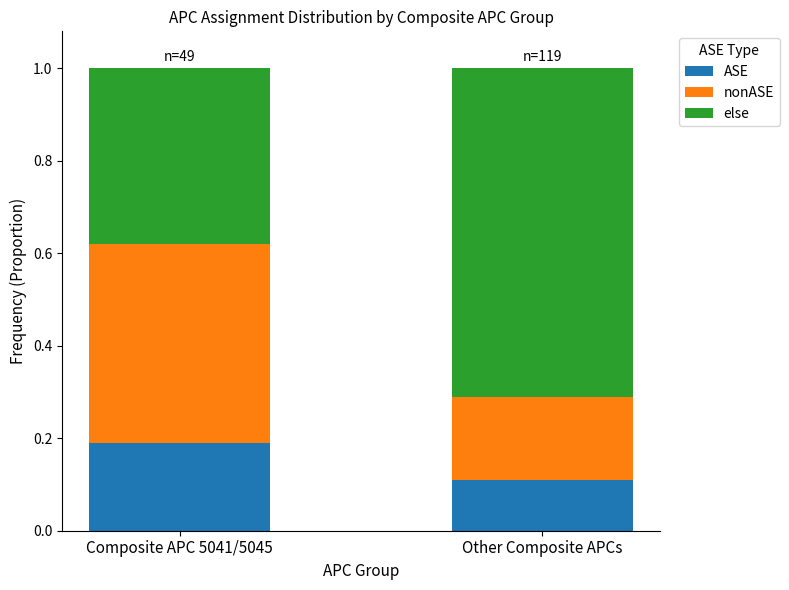

What is the total value across all series at Other Composite APCs?

1.0